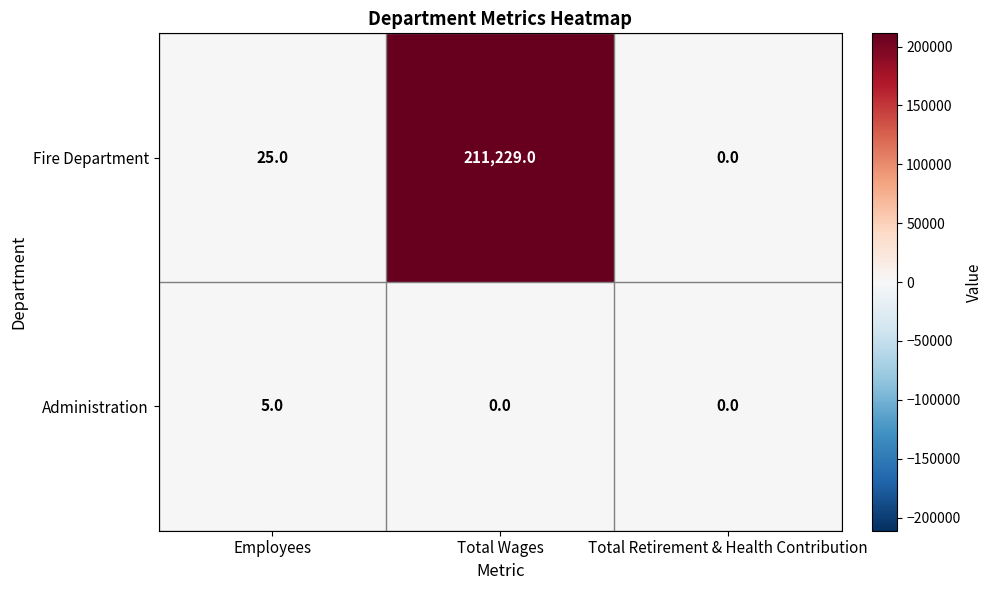

At which category is the sum across all series the highest?

Total Wages